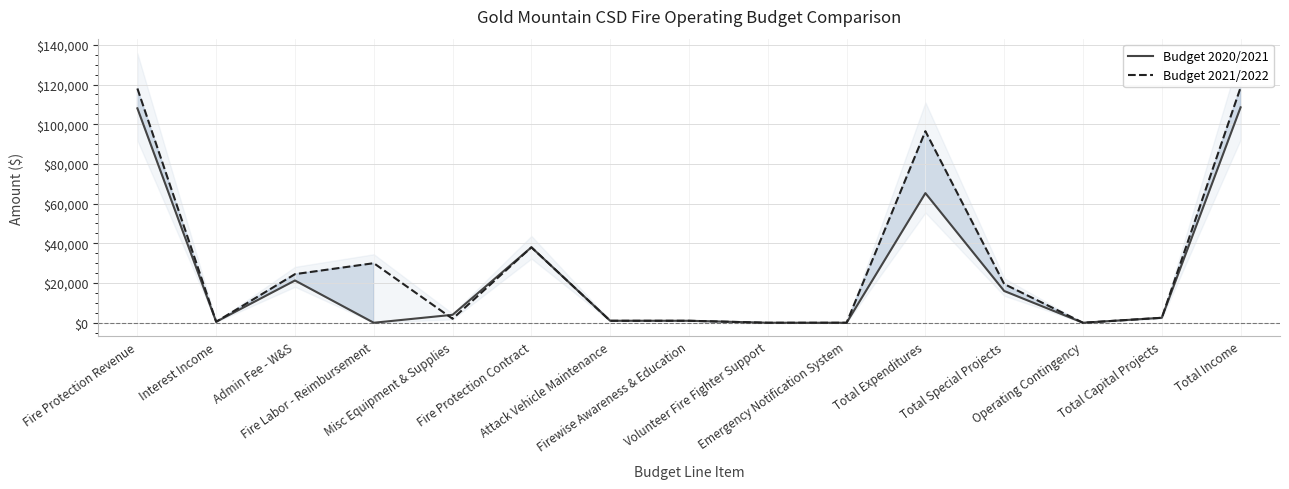

What is the maximum value shown in the chart?

118500